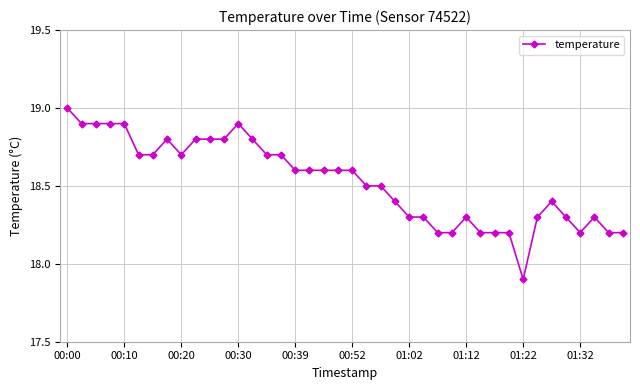

True or false: there are more than 2 points higher than both neighbors.

True